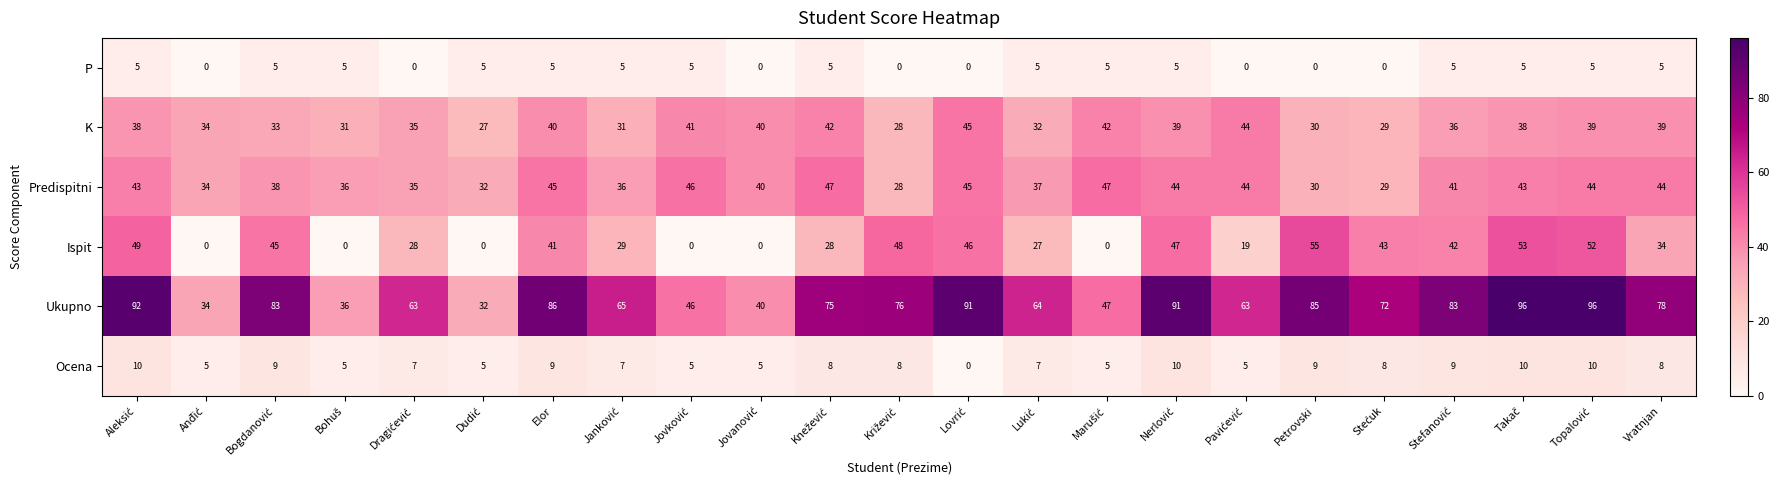

Which series has the widest spread of values?

Ukupno